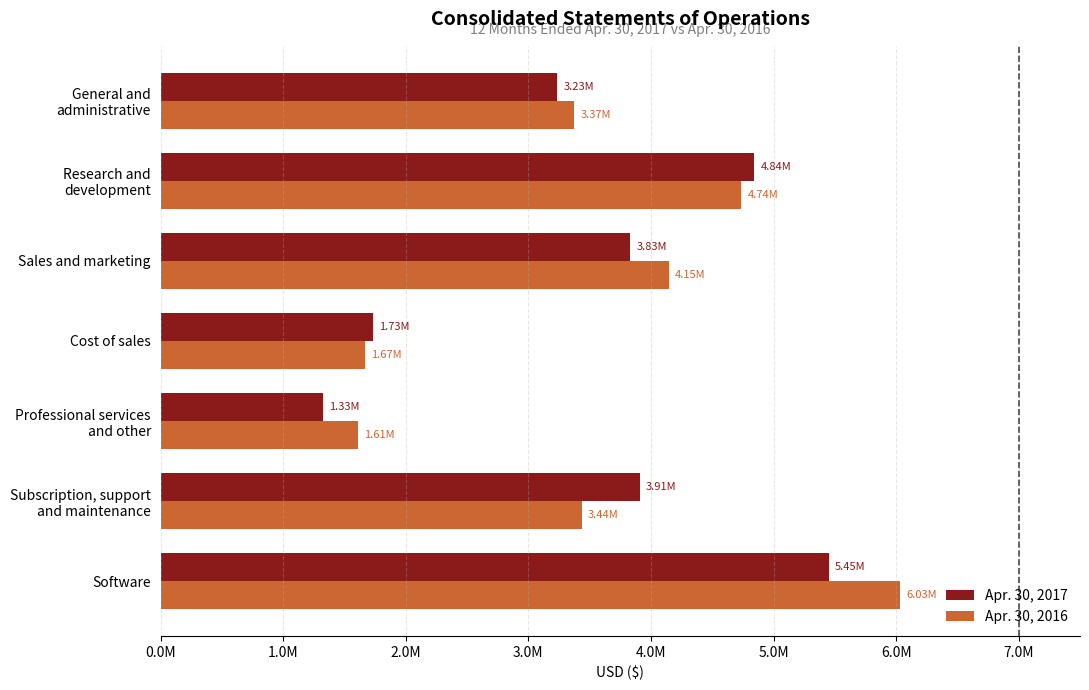

Which series has the largest total across all categories?

Apr. 30, 2016